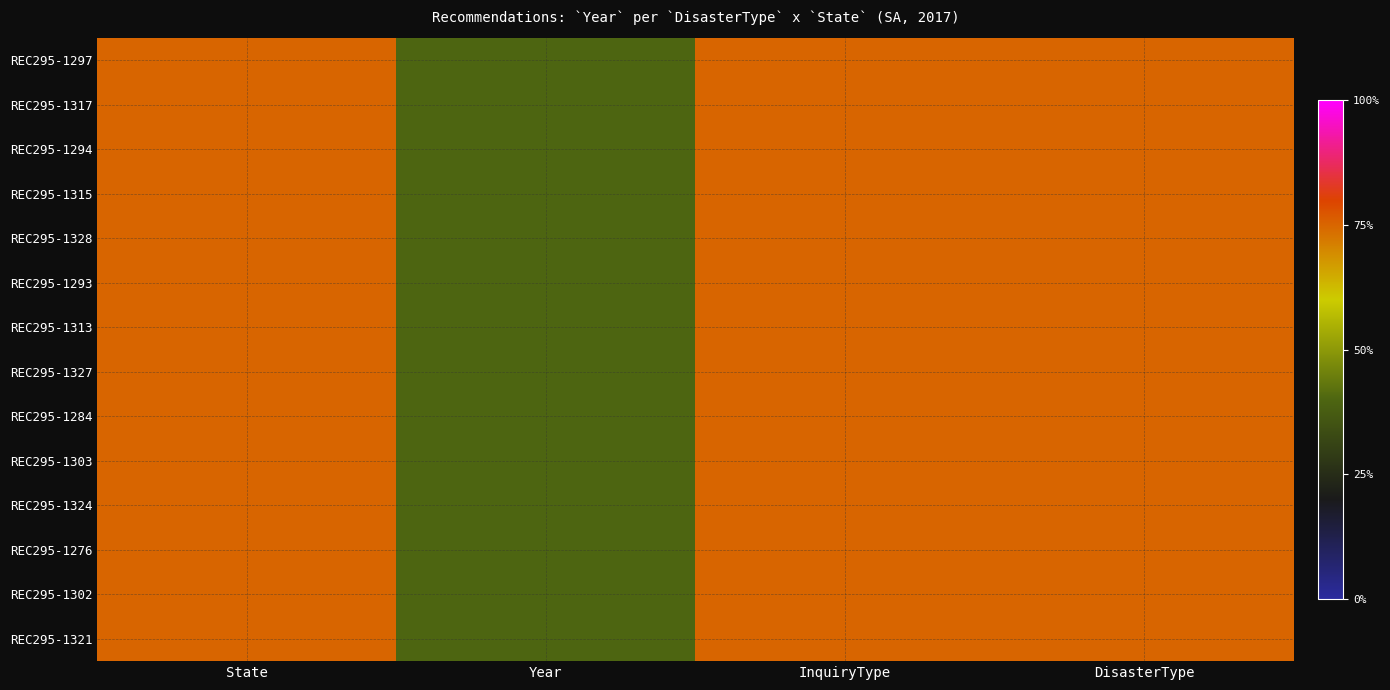

True or false: REC295-1284 has a value of 0.3 at DisasterType.

False